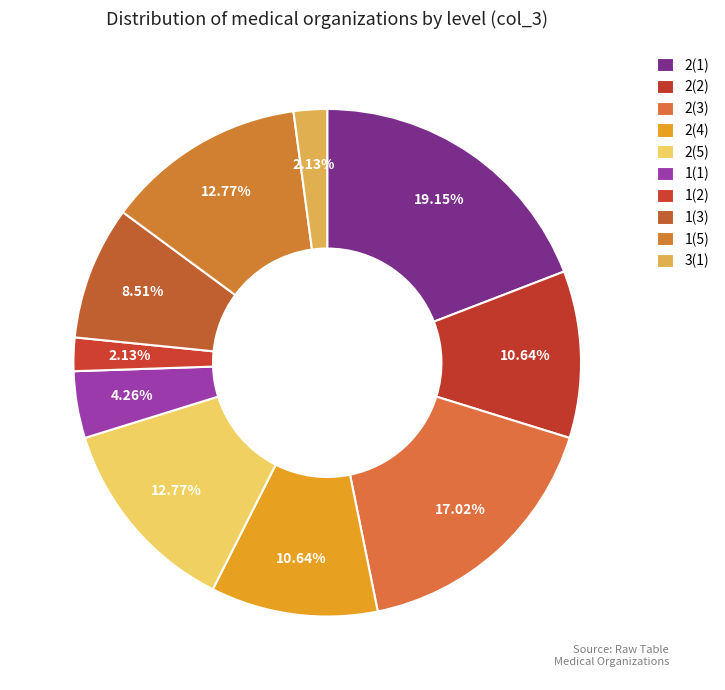

To the nearest percent, what is the difference between the 2(2) and 3(1) slice percentages?

9%